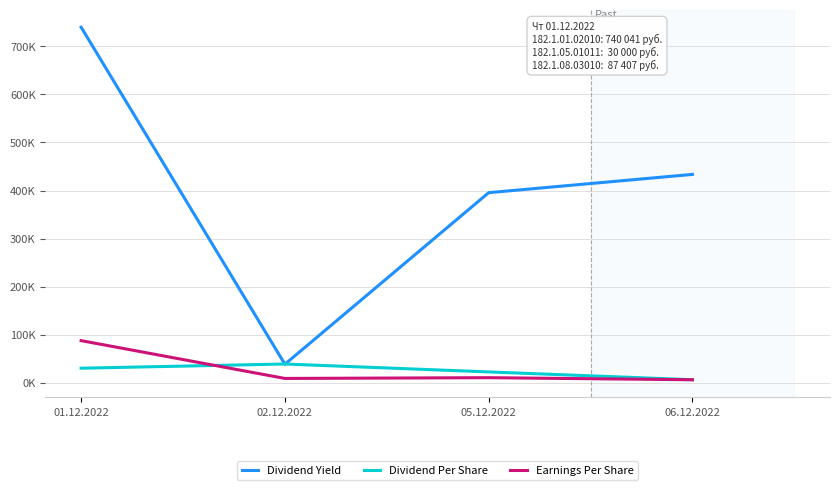

In Earnings Per Share, how many points are lower than both neighbors (excluding endpoints)?

1